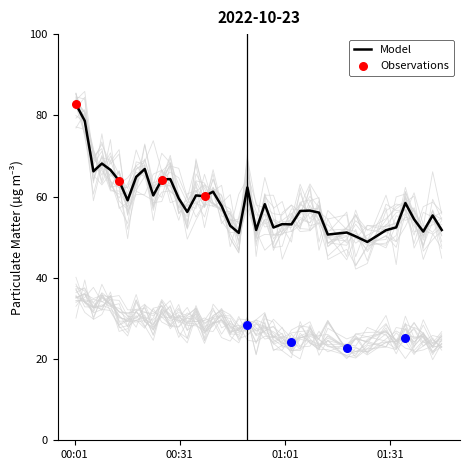

What is the highest value of the Model series?

82.7